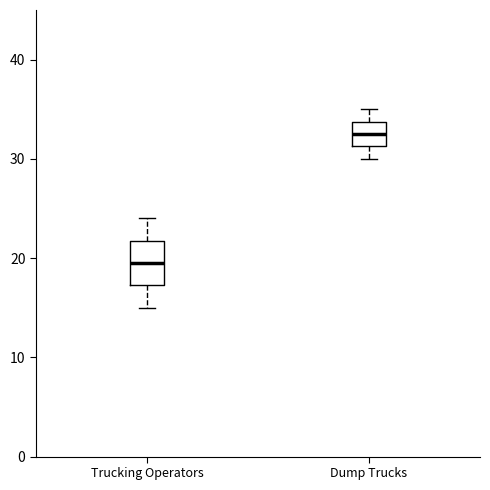

Comparing the boxes themselves (not the whiskers), which one is the tallest?

Trucking Operators